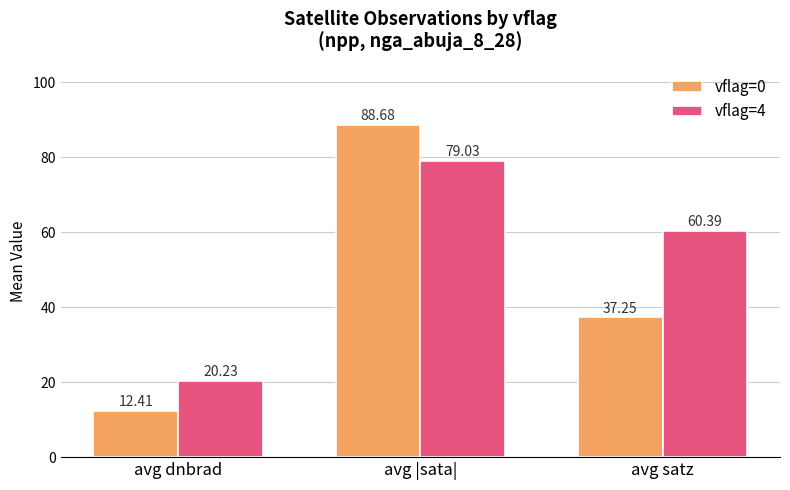

Is it true that vflag=4 equals 79.0 at avg |sata|?

True